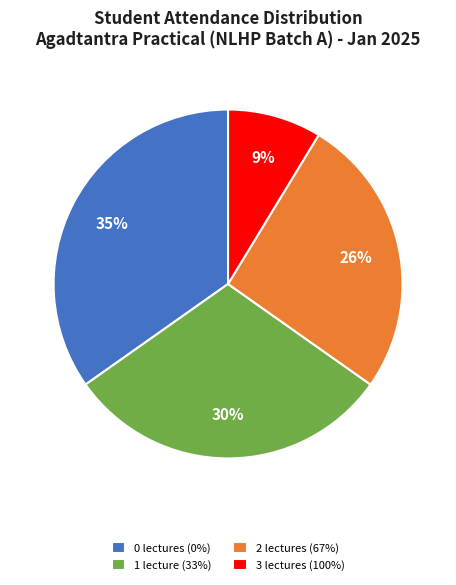

What is the smallest slice in the pie chart?

3 lectures (100%)